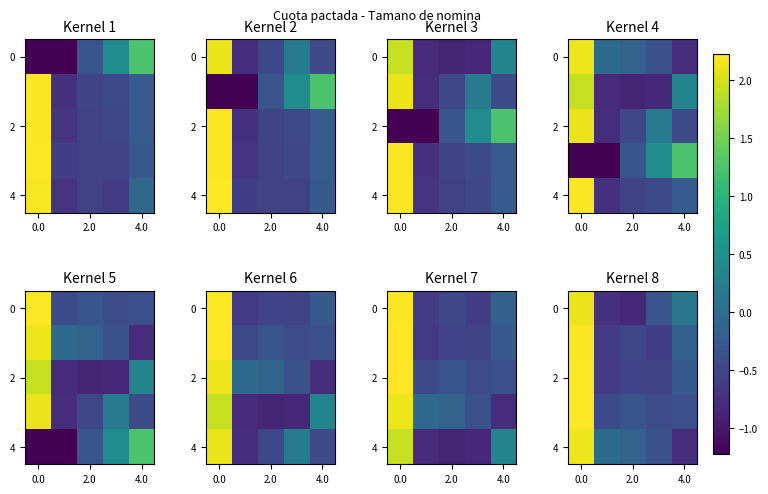

How many categories are shown in the chart?

5